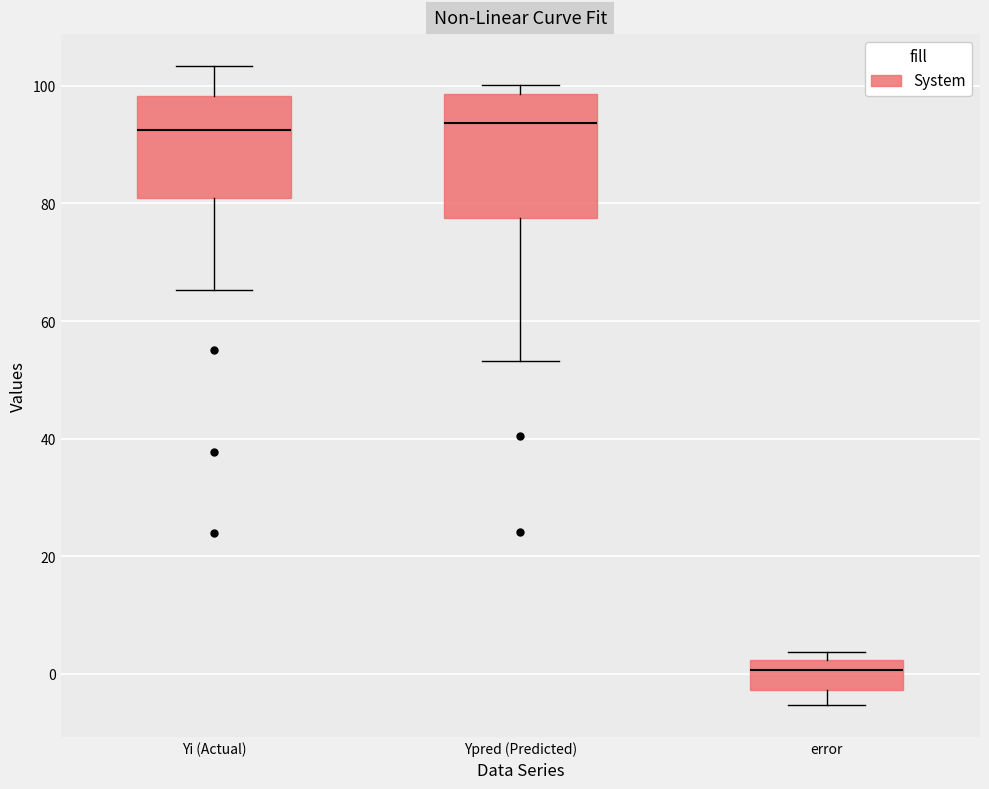

Reading left to right, read every box against the y-axis: the position of its median line, the range the box covers, and the ends of its whiskers. The values are not printed on the chart, so give them approximately, as read against the axis.

Yi (Actual): median 92, box 80 to 98, whiskers 66 to 104
Ypred (Predicted): median 94, box 78 to 98, whiskers 54 to 100
error: median 0, box -2 to 2, whiskers -6 to 4